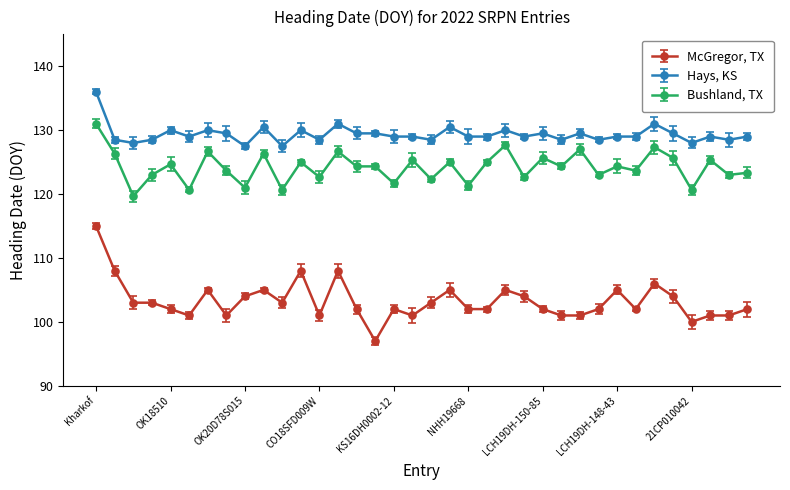

Where is the first local maximum for Bushland, TX?

OK18510